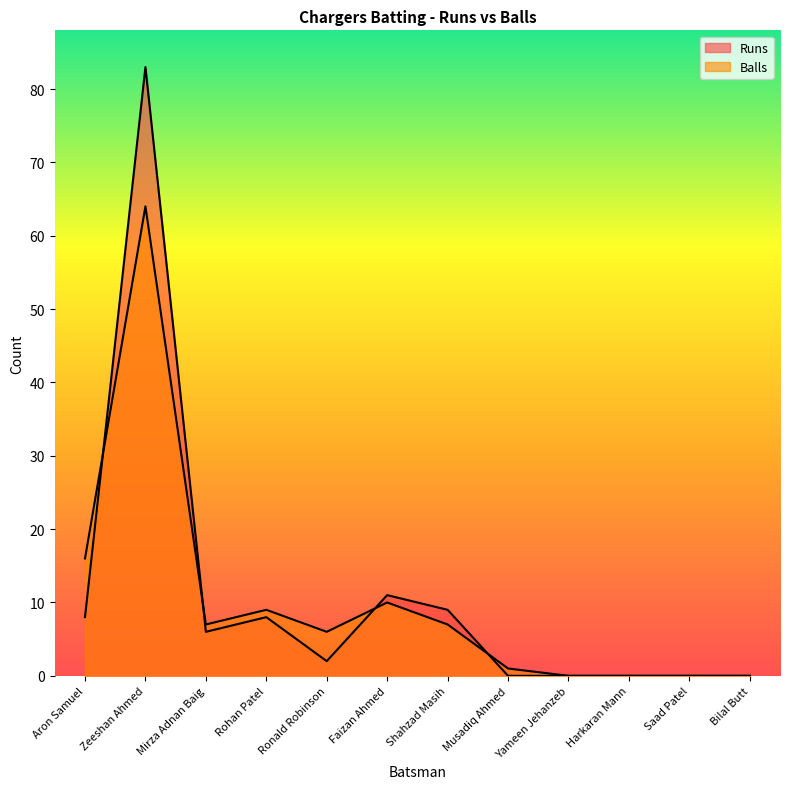

How many interior local peaks does the Runs series have?

3